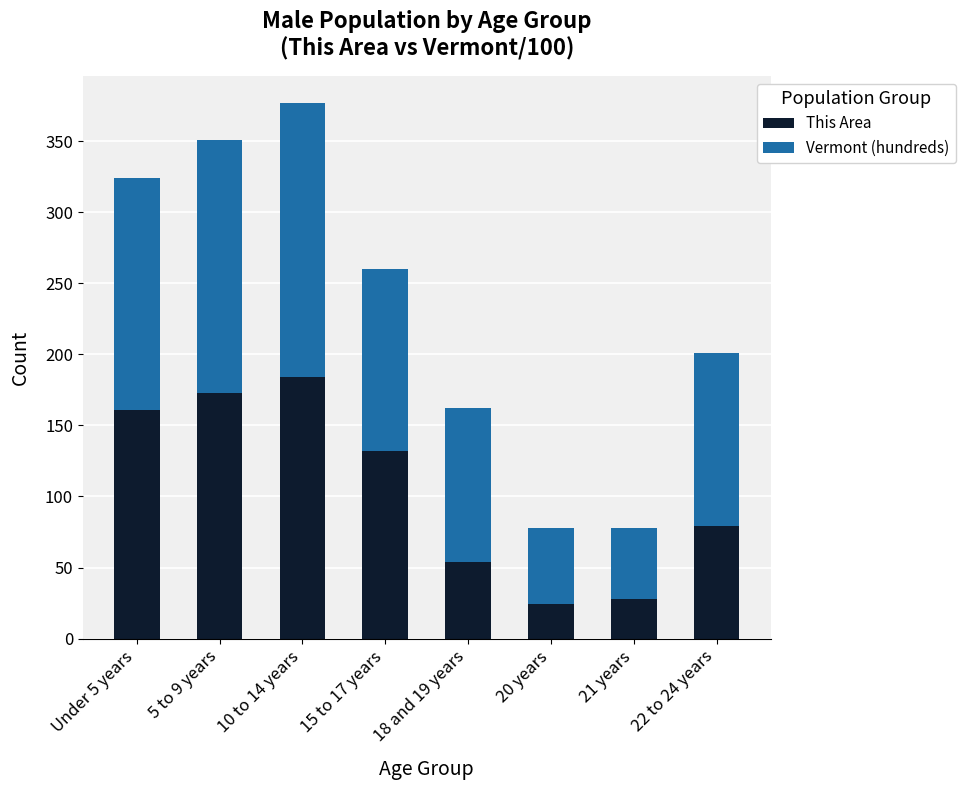

True or false: This Area has a value of 58 at 15 to 17 years.

False